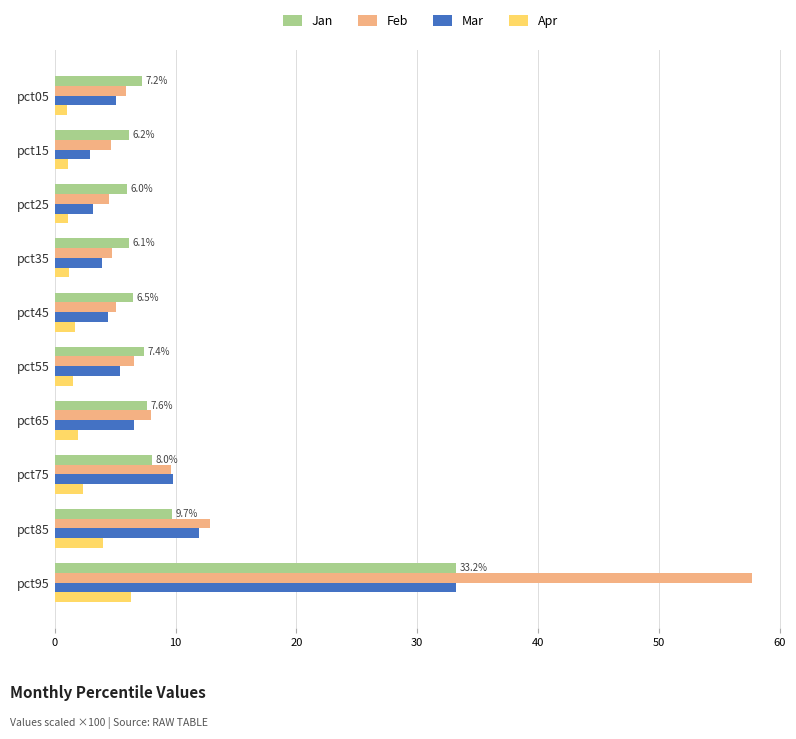

Which category has the highest value in the Mar series?

pct95